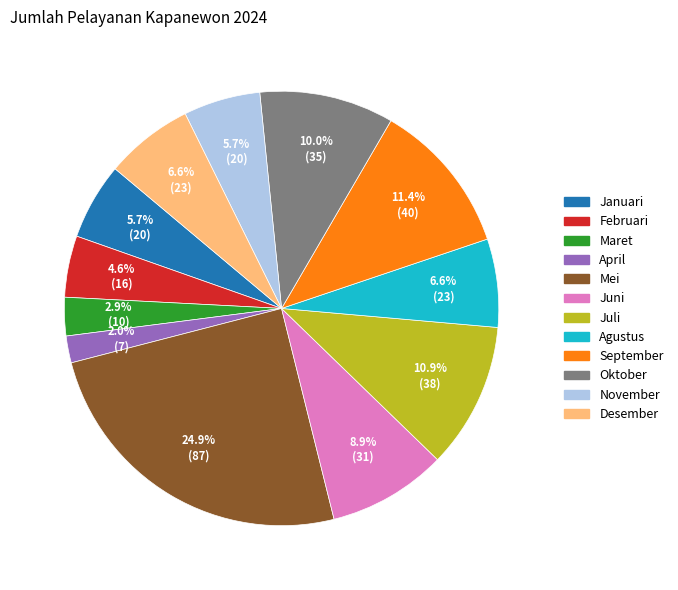

Is it true that Januari is 6% of the pie?

True